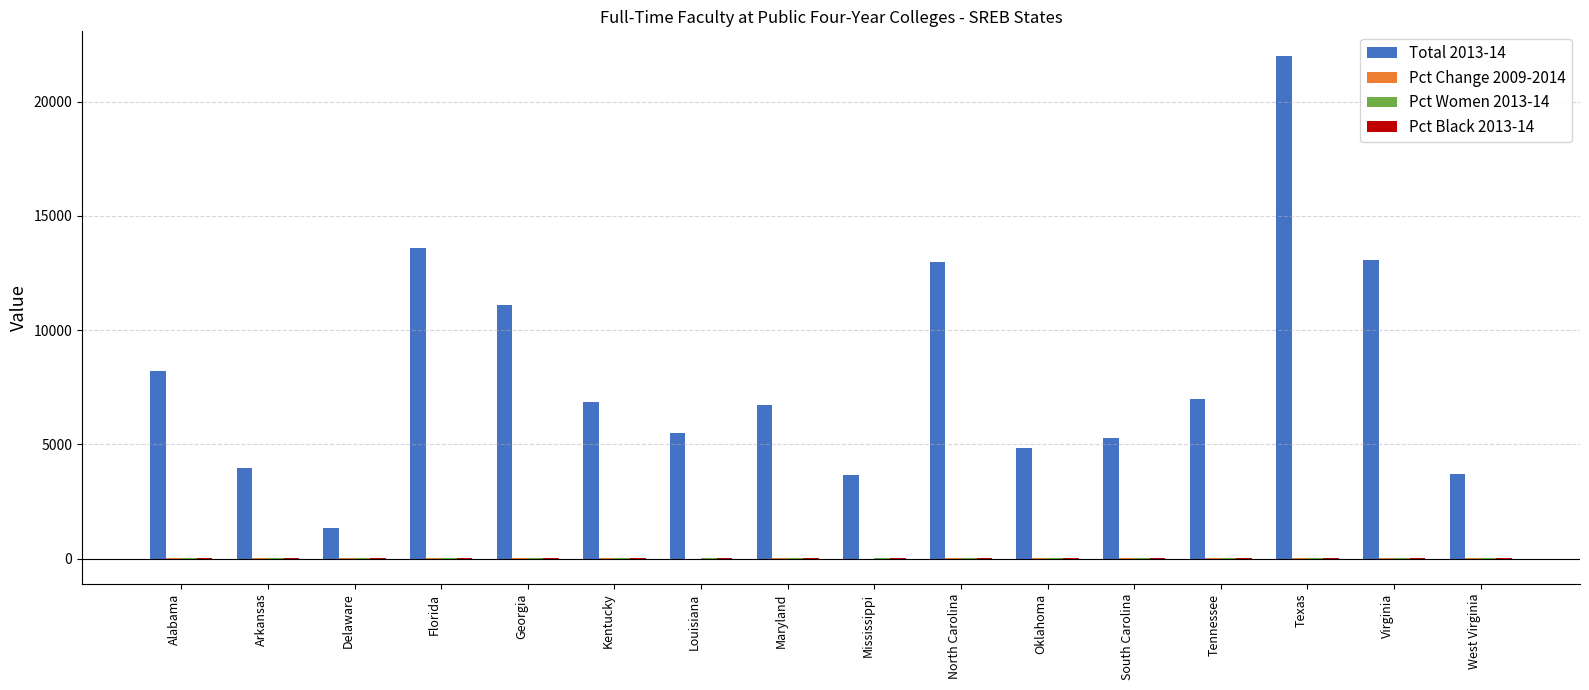

How many data points does each series have?

16